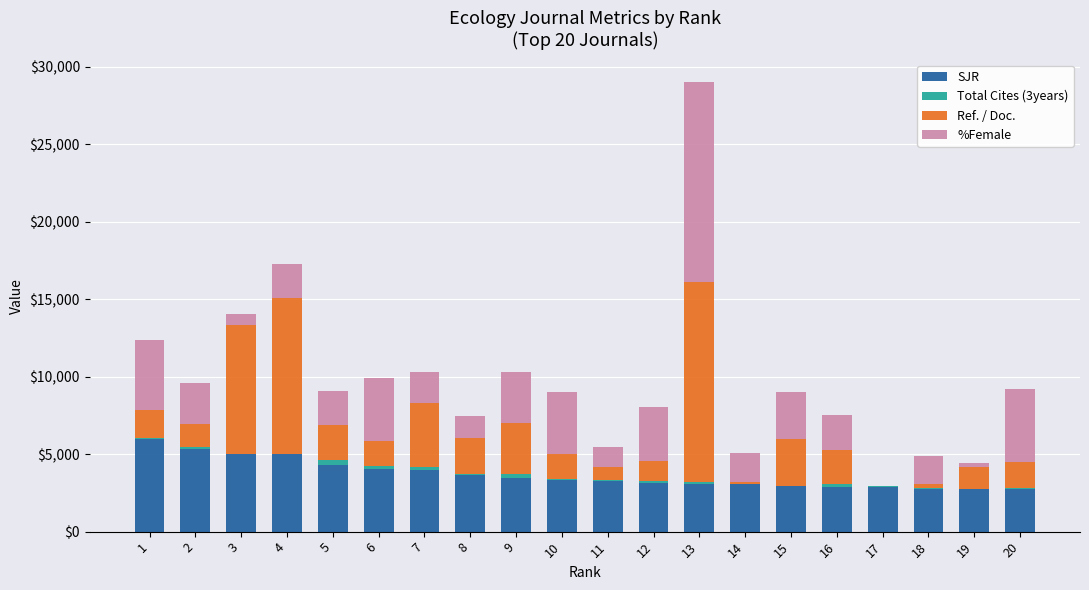

What is the sum of all SJR values?

73480.0